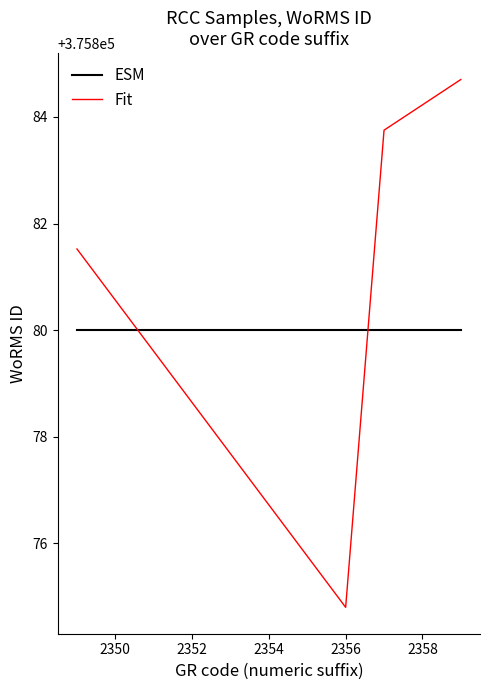

After their last crossing, which series has the higher values: ESM or Fit?

Fit